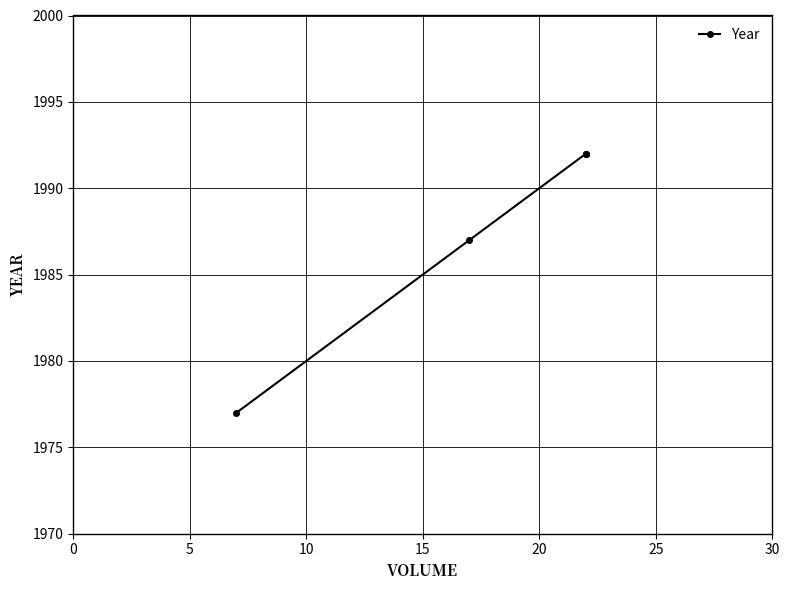

What is the smallest value displayed?

1977